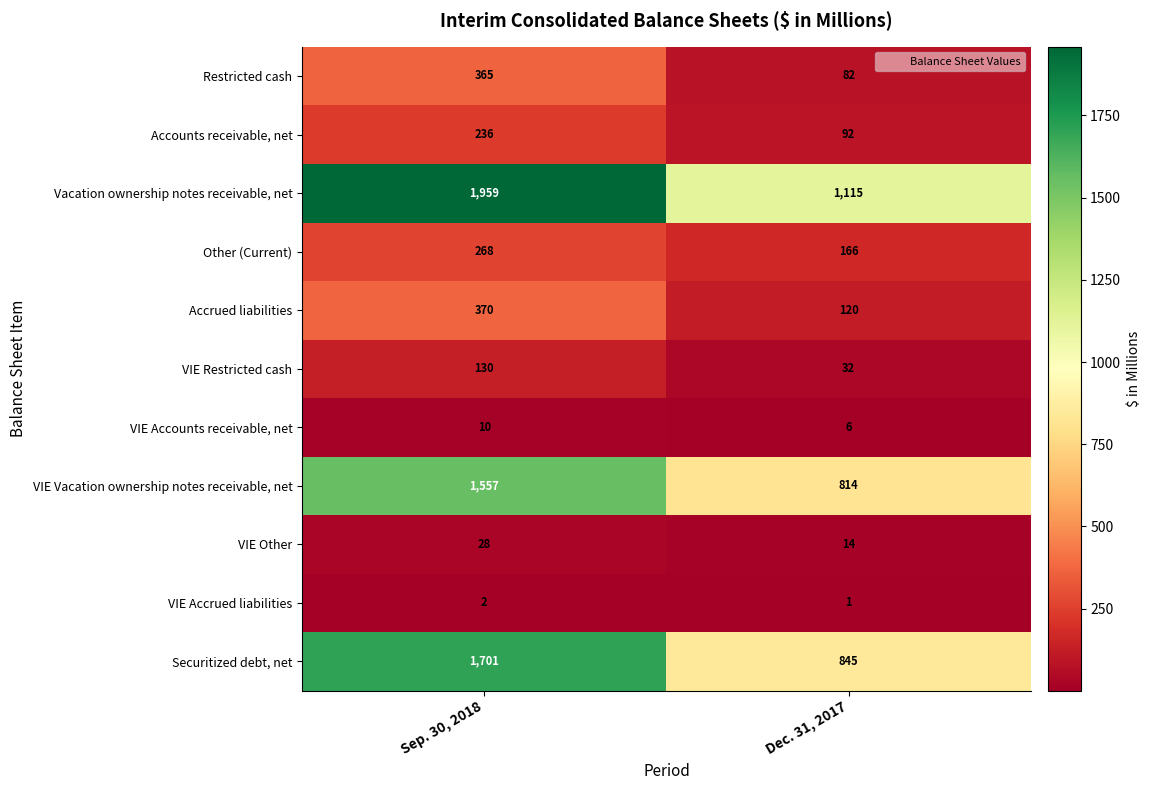

What is the difference between the maximum and minimum values in the Other (Current) series?

102